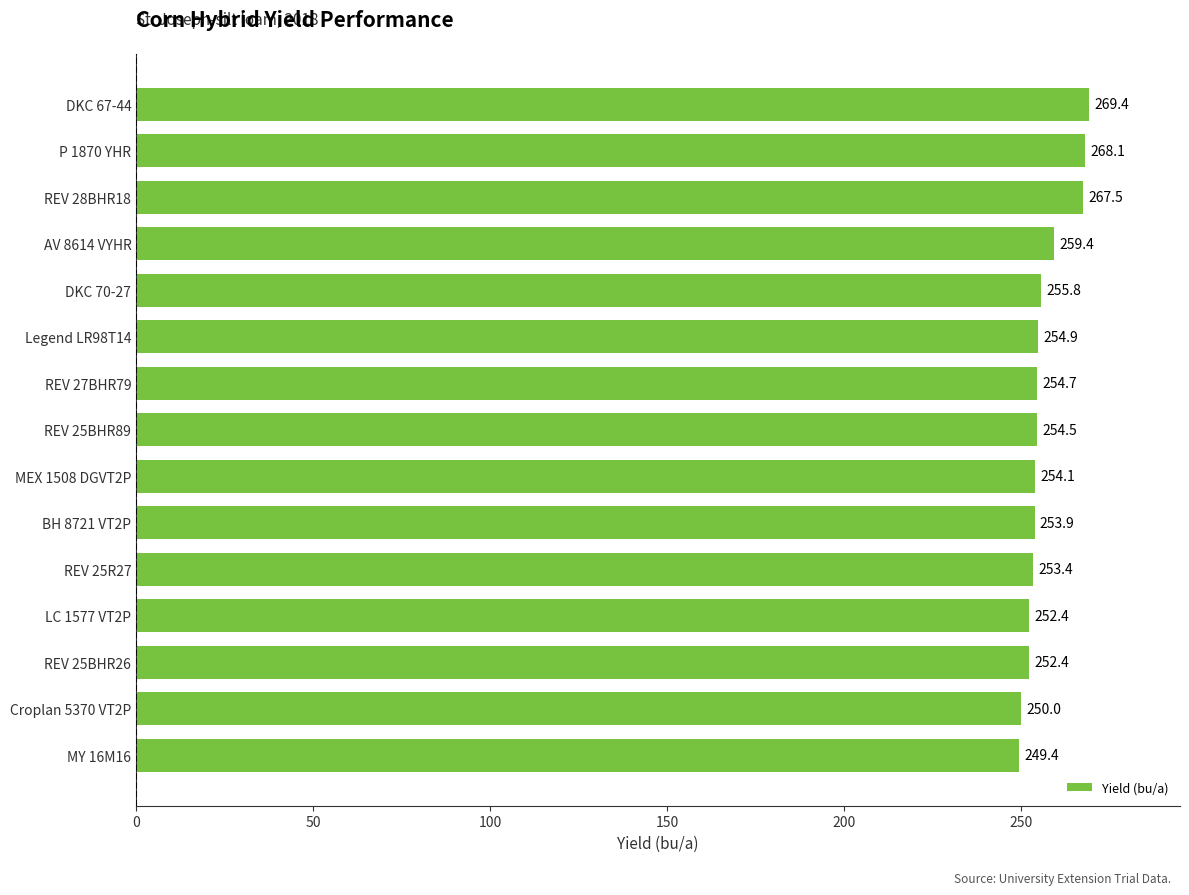

How many series are shown in this chart?

1